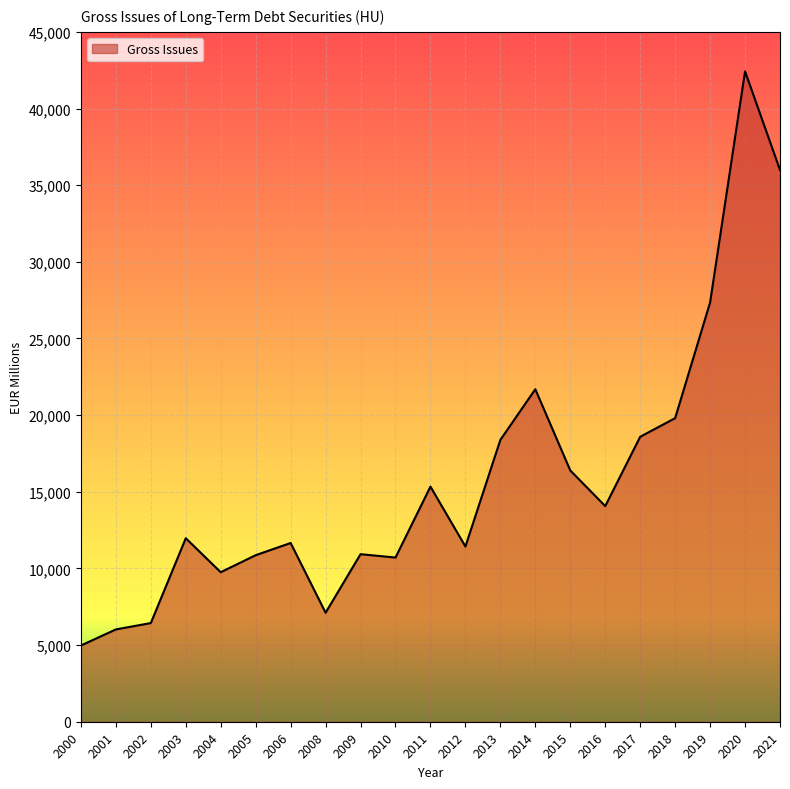

How many distinct data groups are displayed?

1